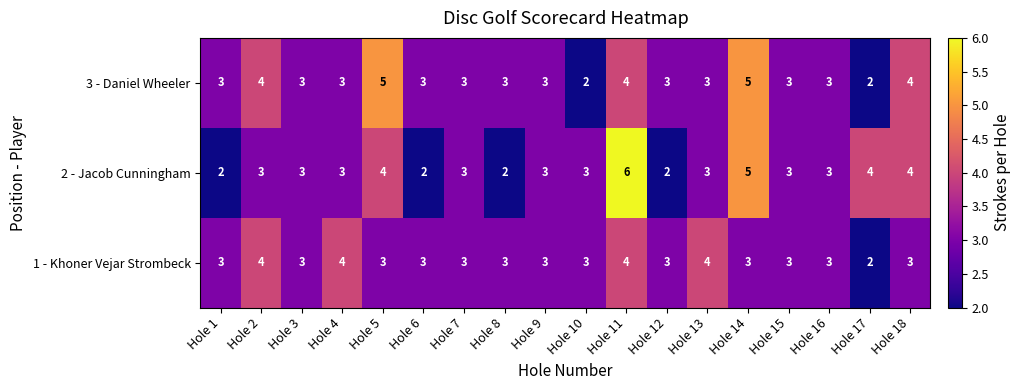

What is the average value of the 3 - Daniel Wheeler series?

3